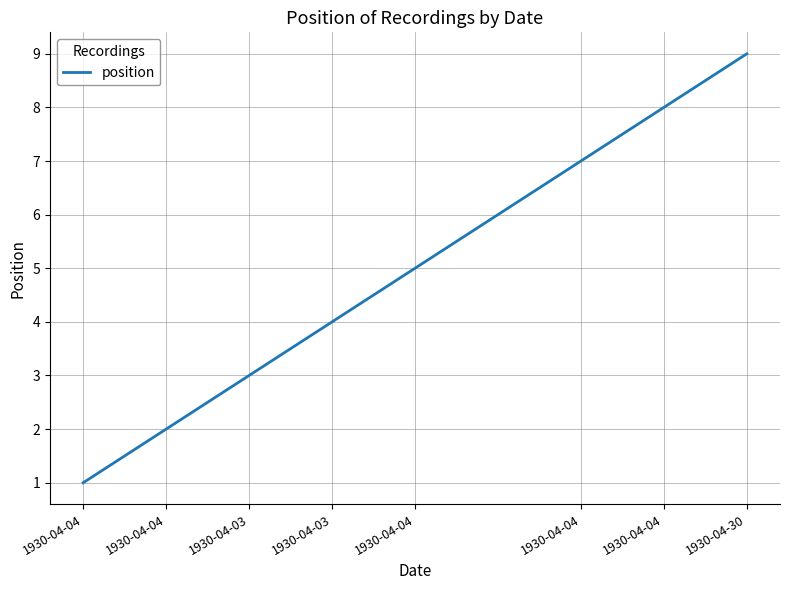

What is the maximum value shown in the chart?

9